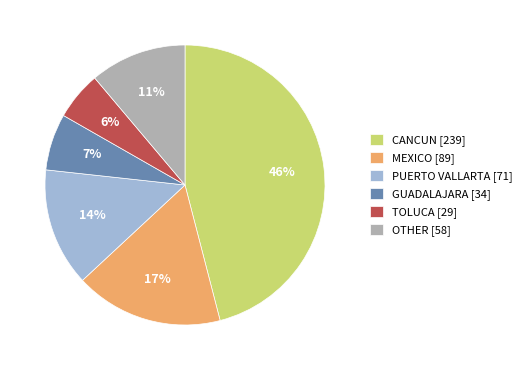

True or false: GUADALAJARA [34] accounts for 7% of the total.

True